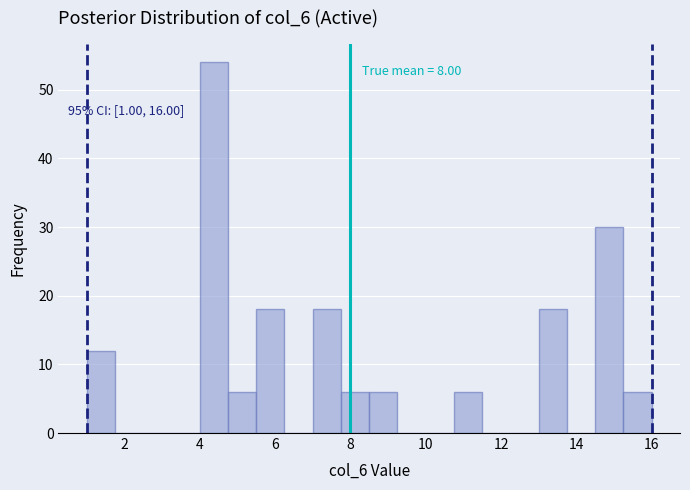

Around what value on the x-axis is the tallest bar? Give the approximate position of its centre, as read against the axis.

4.4